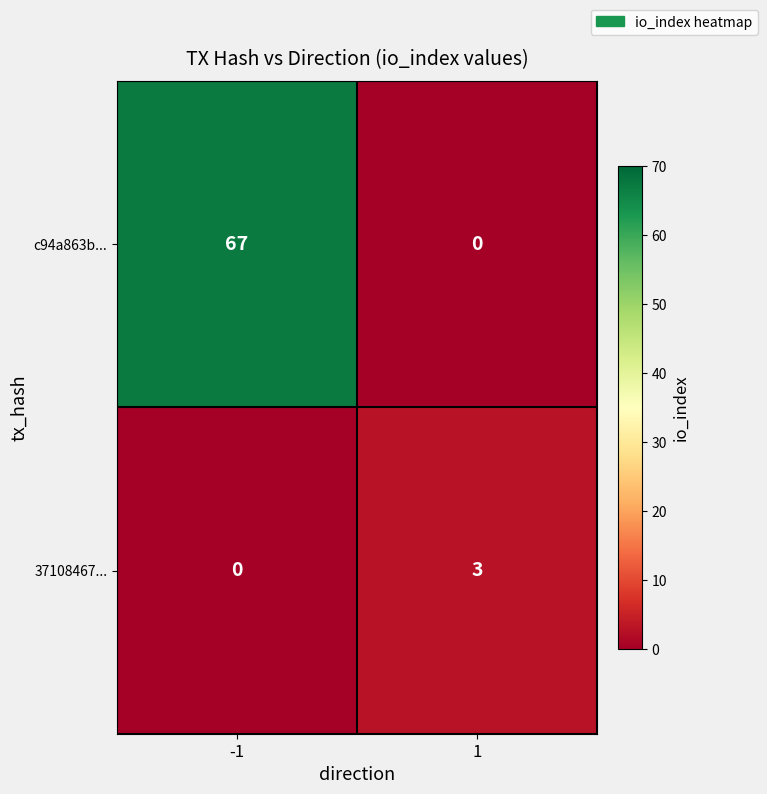

What is the difference between the highest and lowest values at 1?

3